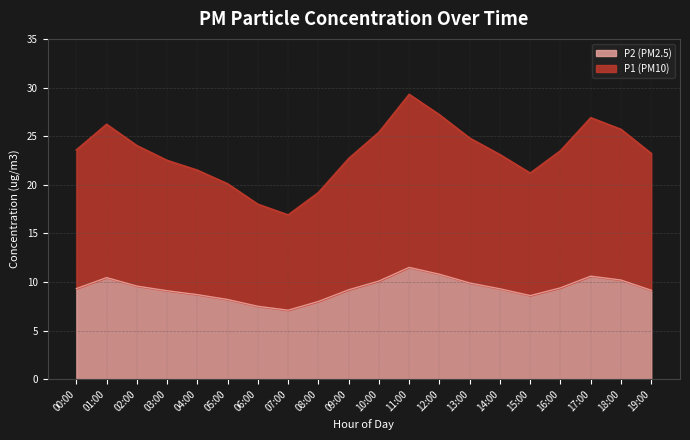

How many lines are shown in the chart?

2